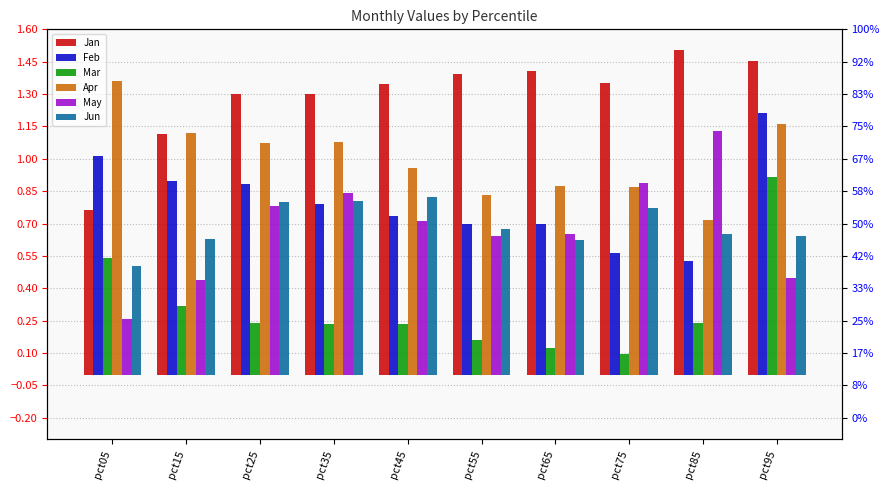

At which category is the sum across all series the highest?

pct95